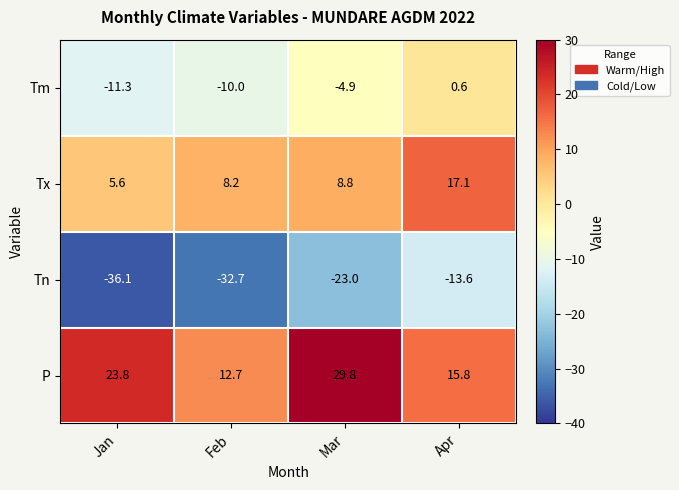

What is the spread (max minus min) of values at Apr?

30.7